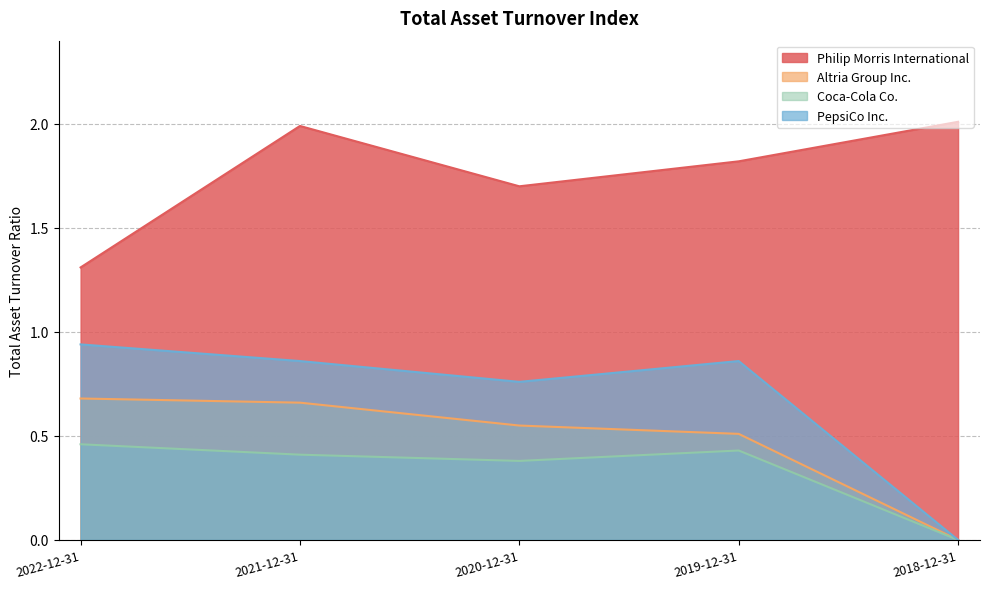

How many lines are shown in the chart?

4